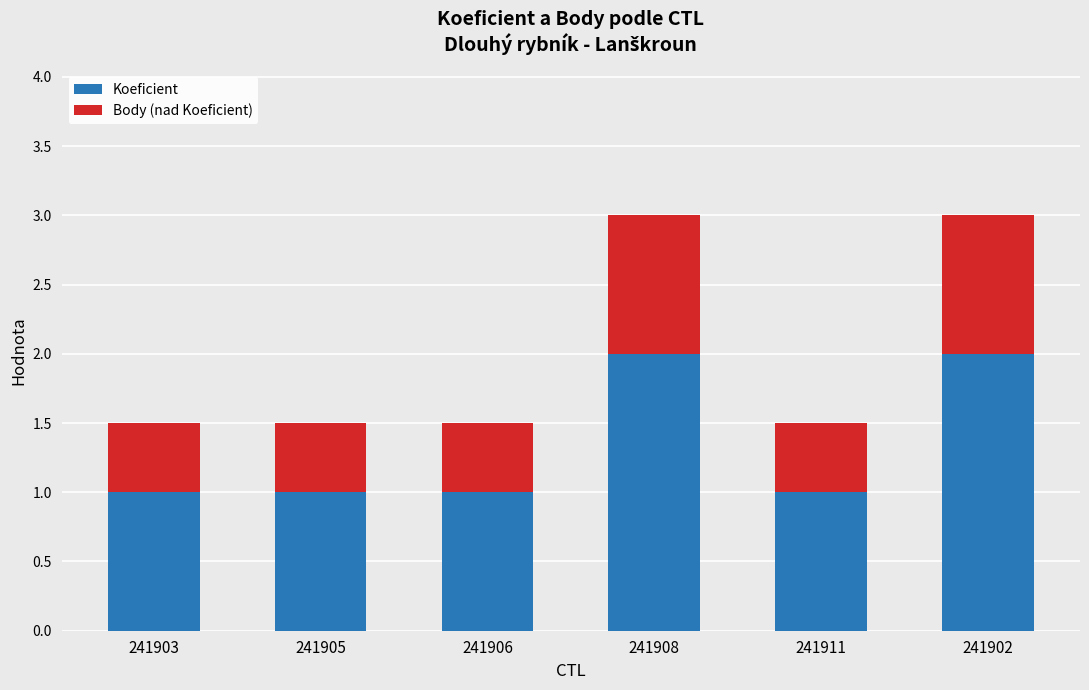

True or false: Koeficient has a value of 0.5 at 241906.

False